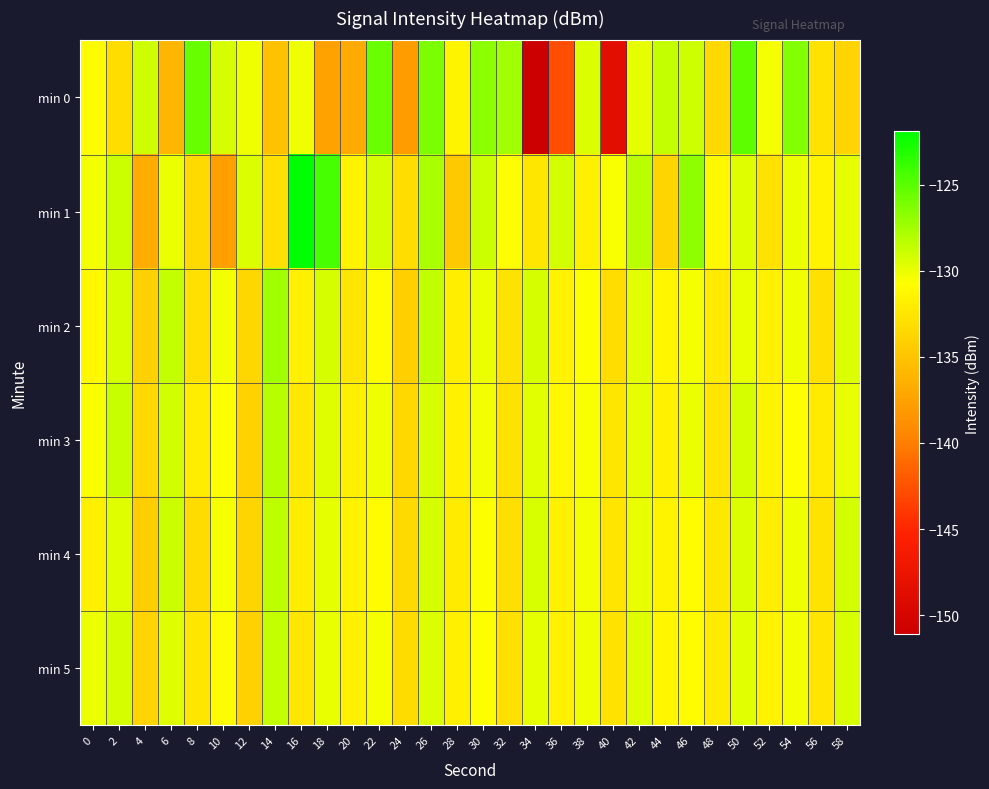

How many categories are shown in the chart?

30